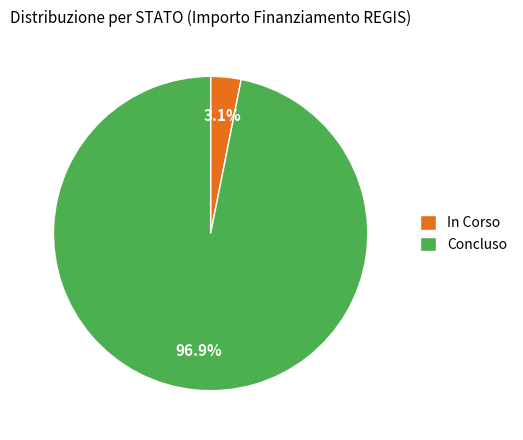

Between In Corso and Concluso, which is larger?

Concluso